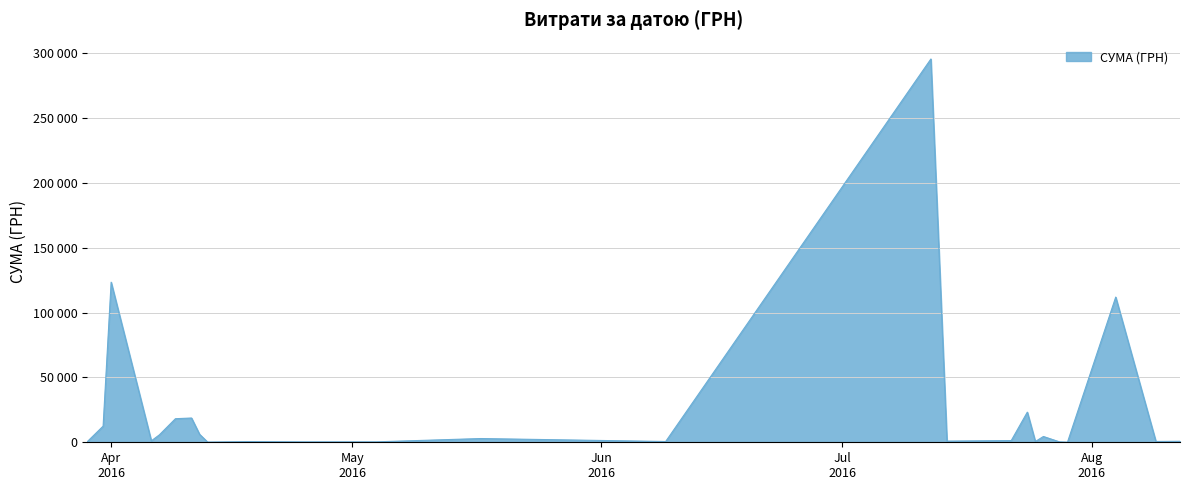

Does the chart display data point markers on the line(s)?

No